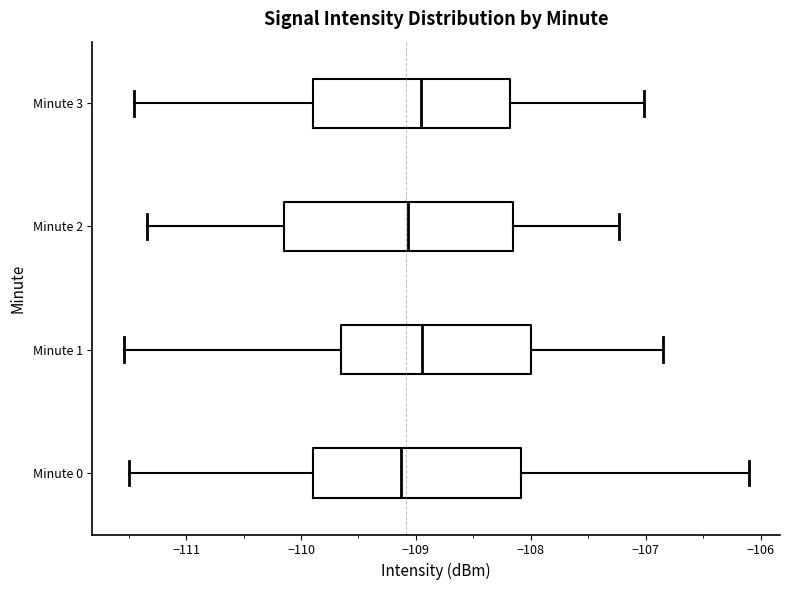

Reading bottom to top, transcribe this box plot: for each box, give where its median line is, the range the box spans, and where its two whiskers end, as read against the x-axis. The values are not printed on the chart, so give them approximately, as read against the axis.

Minute 0: median -109.1, box -109.9 to -108.1, whiskers -111.5 to -106.1
Minute 1: median -108.9, box -109.6 to -108.0, whiskers -111.5 to -106.8
Minute 2: median -109.1, box -110.2 to -108.2, whiskers -111.3 to -107.2
Minute 3: median -109.0, box -109.9 to -108.2, whiskers -111.5 to -107.0